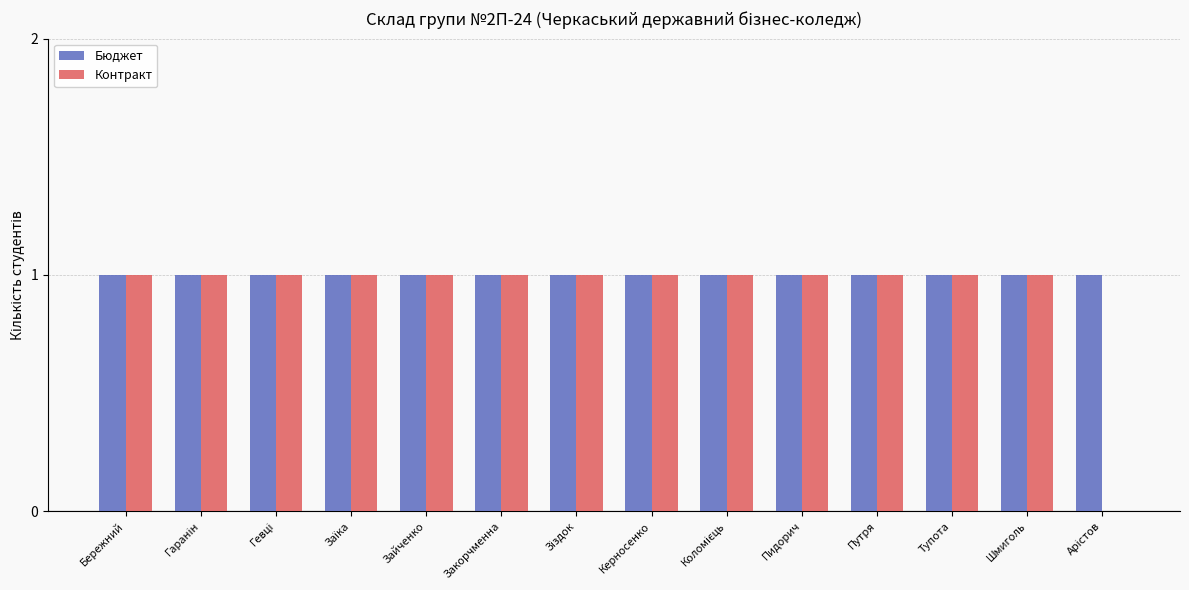

What is the sum of all Бюджет values?

14